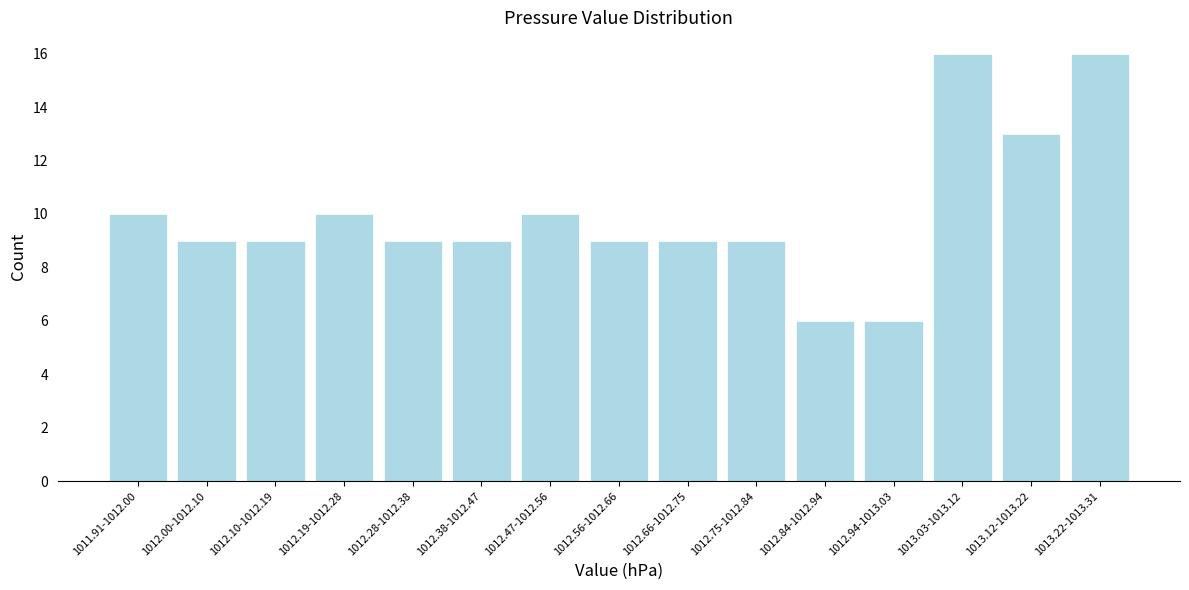

Reading left to right, extract all data points from this chart.

1011.91-1012.00=10	1012.00-1012.10=9	1012.10-1012.19=9	1012.19-1012.28=10	1012.28-1012.38=9	1012.38-1012.47=9	1012.47-1012.56=10	1012.56-1012.66=9	1012.66-1012.75=9	1012.75-1012.84=9	1012.84-1012.94=6	1012.94-1013.03=6	1013.03-1013.12=16	1013.12-1013.22=13	1013.22-1013.31=16